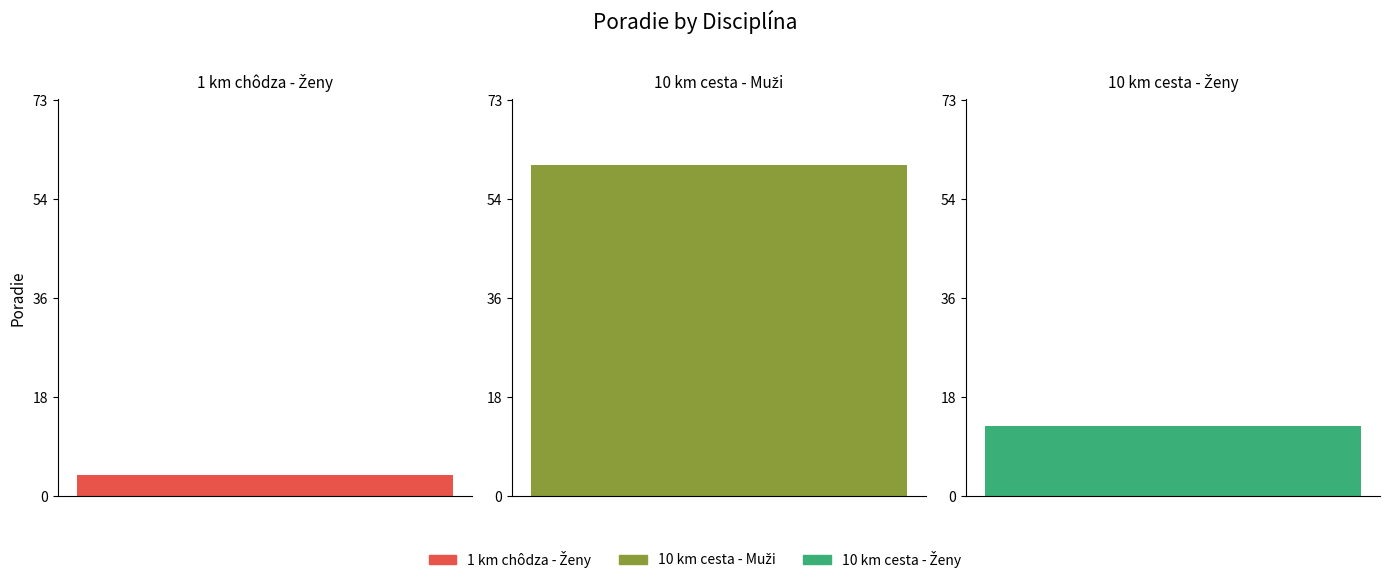

What is the value of the 2nd bar from the left?

61